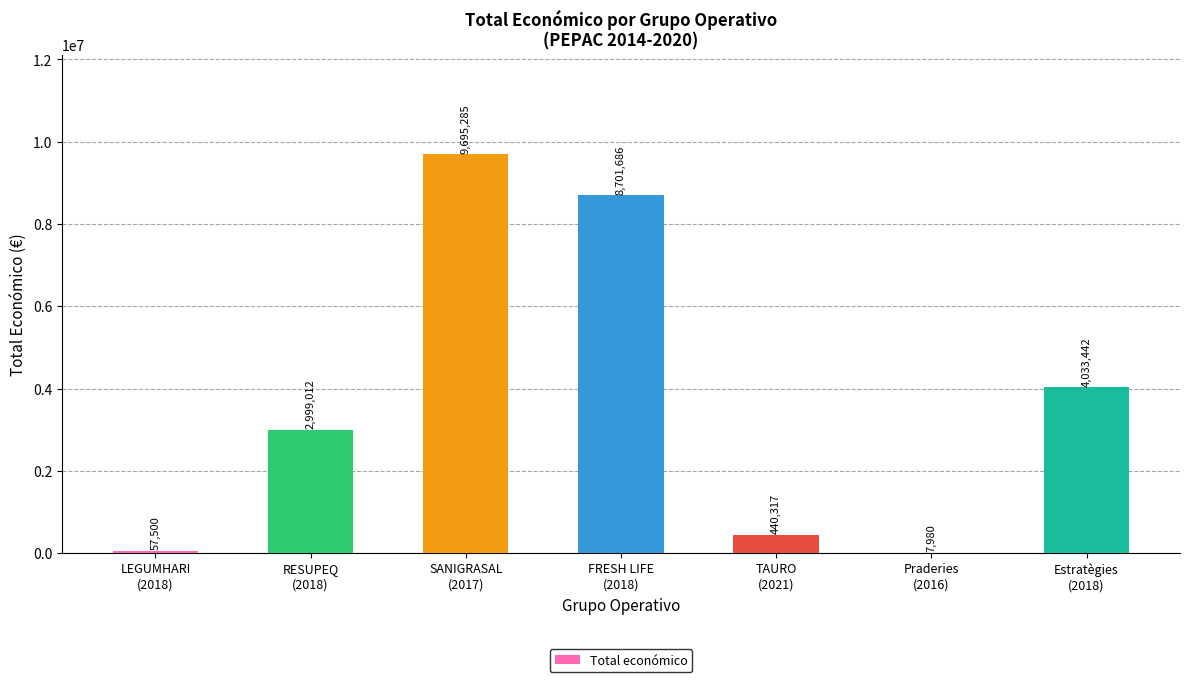

What is the sum of all values?

25935222